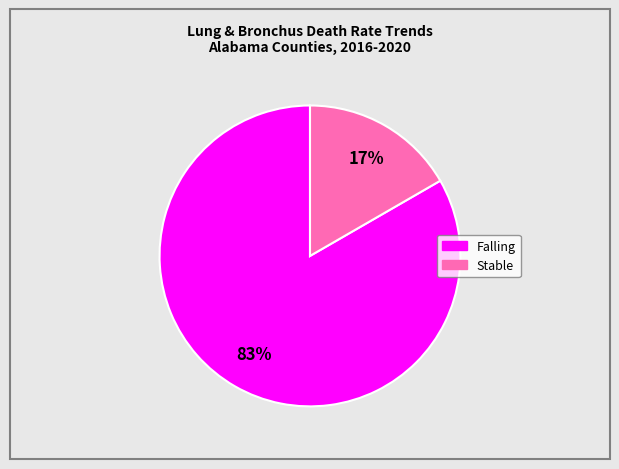

To the nearest percent, what is the average slice percentage?

50%